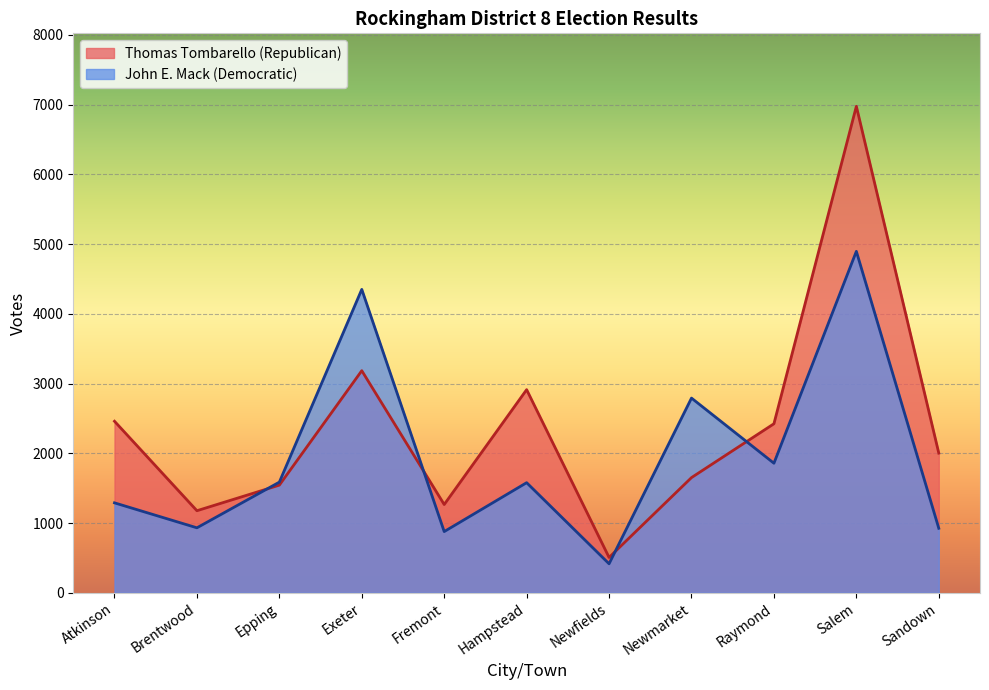

Which series has the largest range (max minus min)?

Thomas Tombarello (Republican)